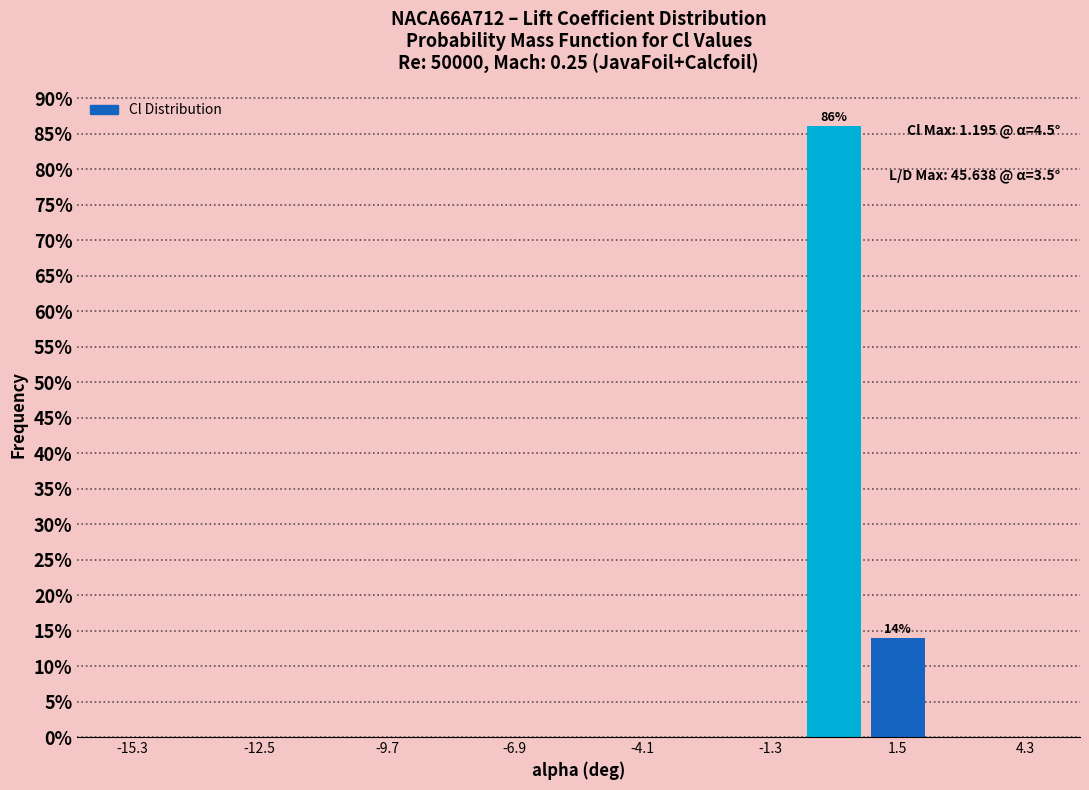

Read against the x-axis, roughly where is the centre of the tallest bar?

0.0